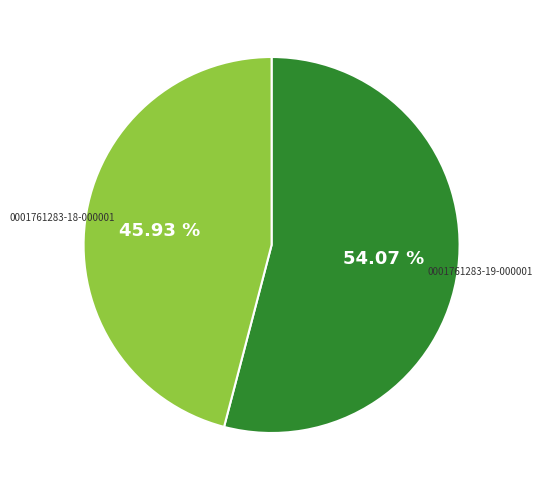

True or false: 0001761283-19-000001 accounts for 54% of the total.

True